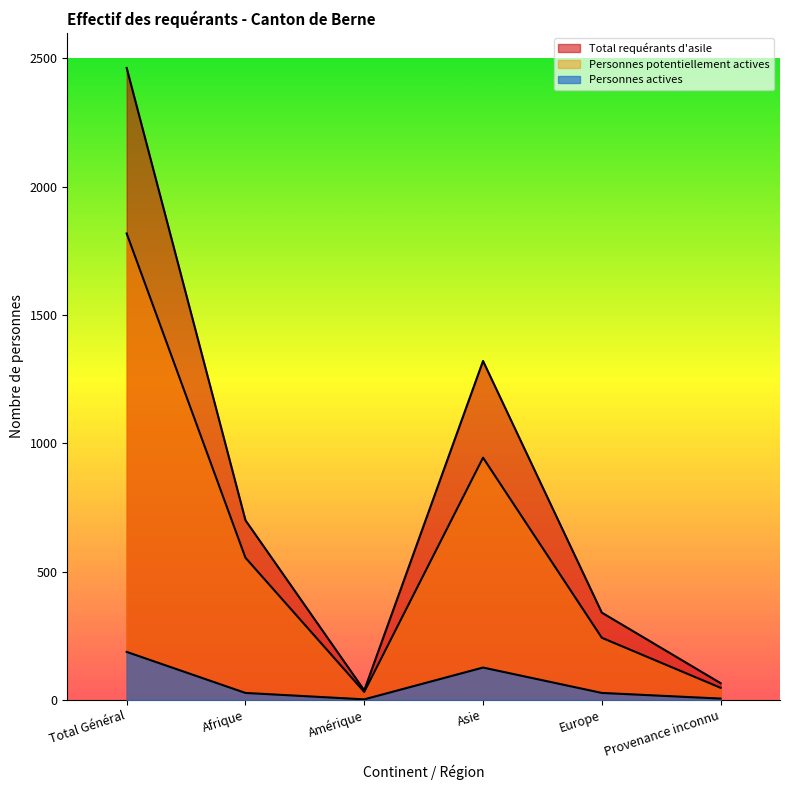

How many data points in Total requérants d'asile are above 700?

2